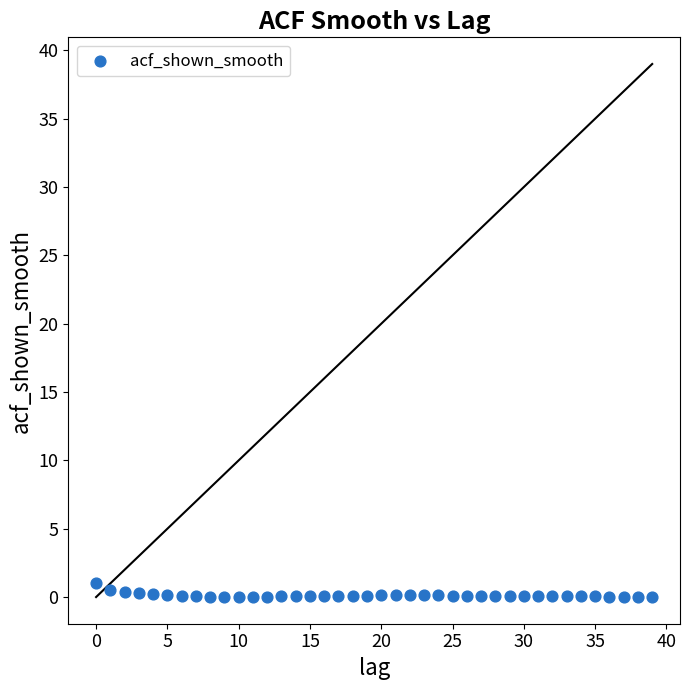

What is the range of Y values (max minus min)?

1.0